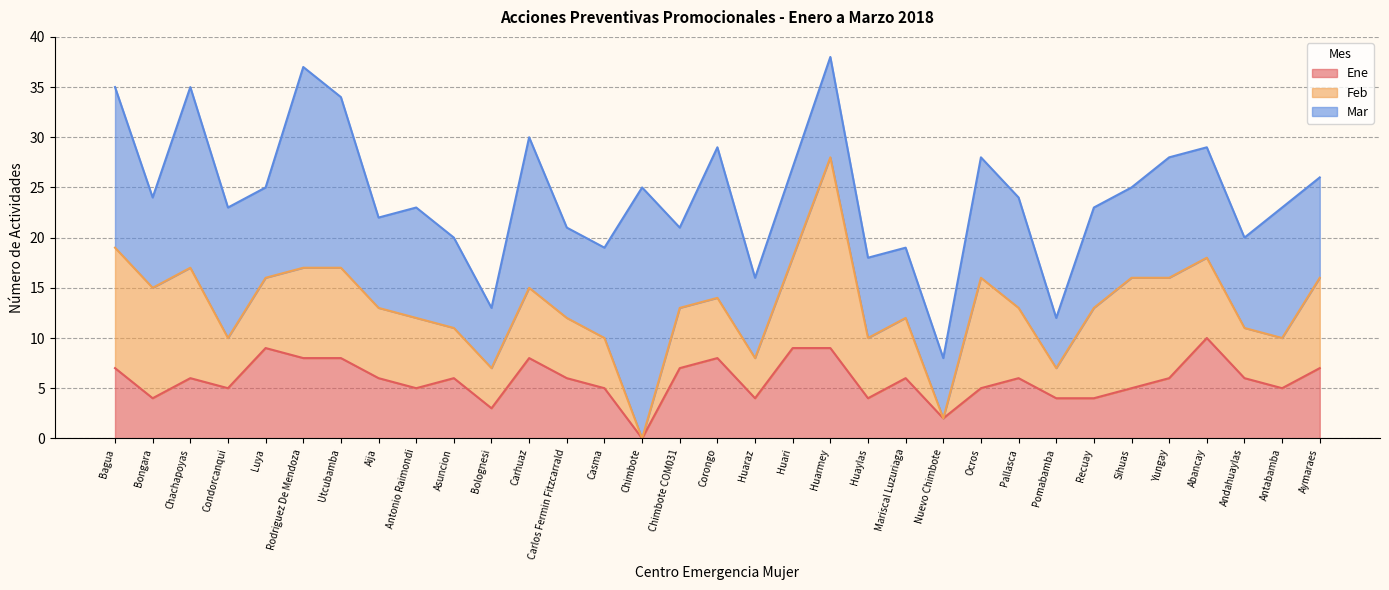

What is the value of the Ene point at the 17th from the left?

8